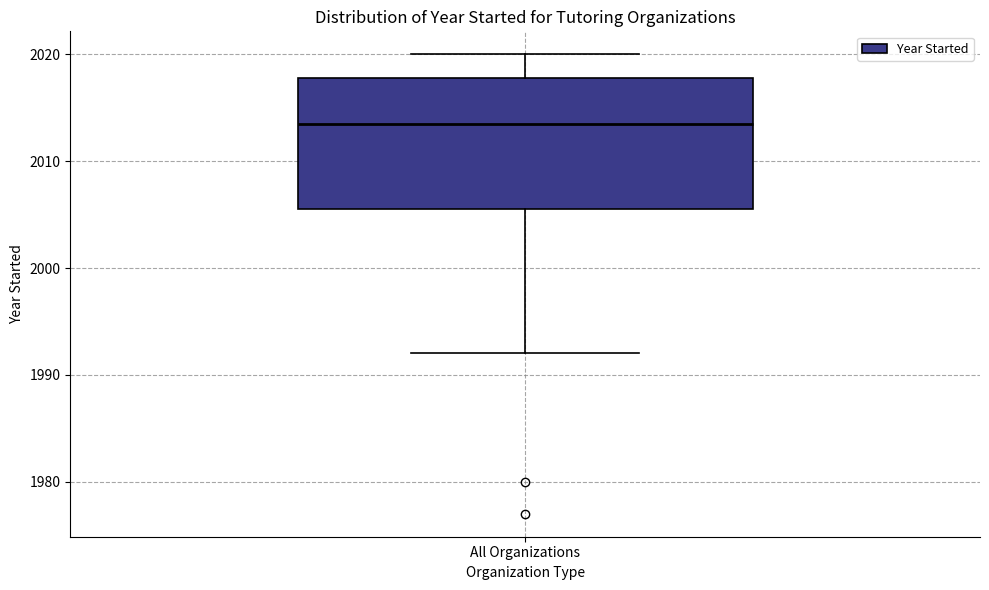

Transcribe this box plot: give where the median line is, the range the box spans, and where the two whiskers end, as read against the y-axis. The values are not printed on the chart, so give them approximately, as read against the axis.

median 2014, box 2006 to 2018, whiskers 1992 to 2020